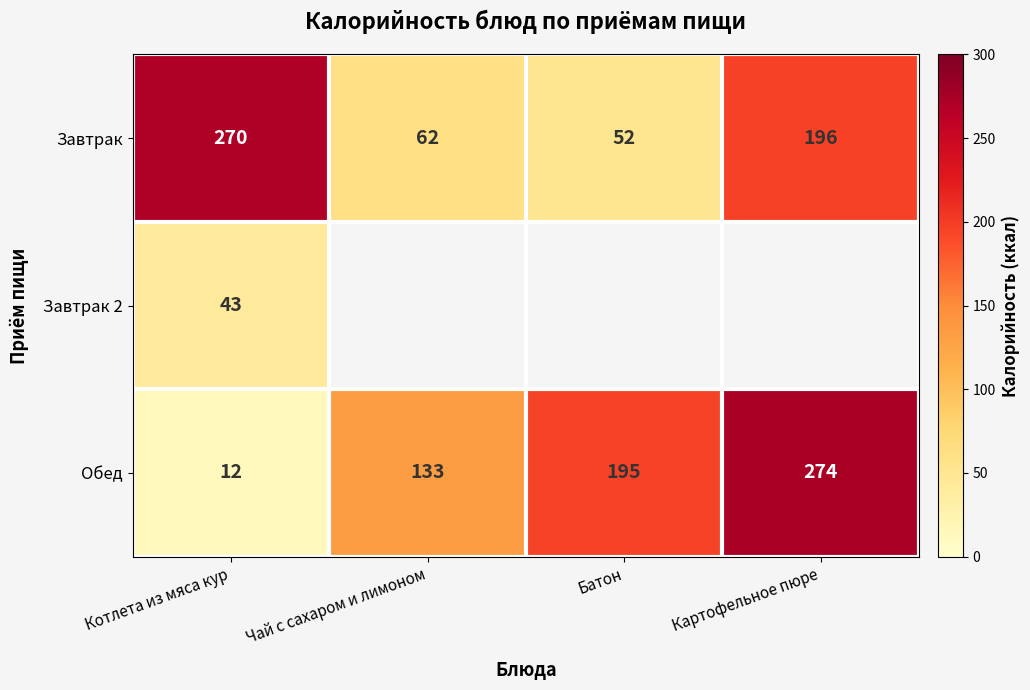

At how many categories does at least one series exceed 61?

4